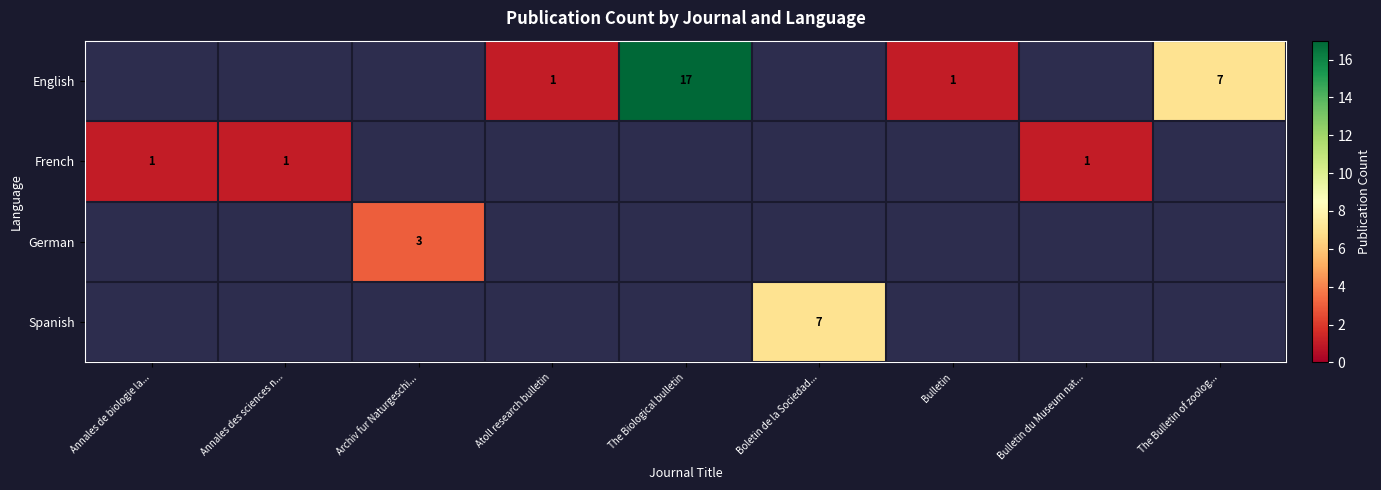

The value of French at Annales de biologie la... is 1. True or false?

True